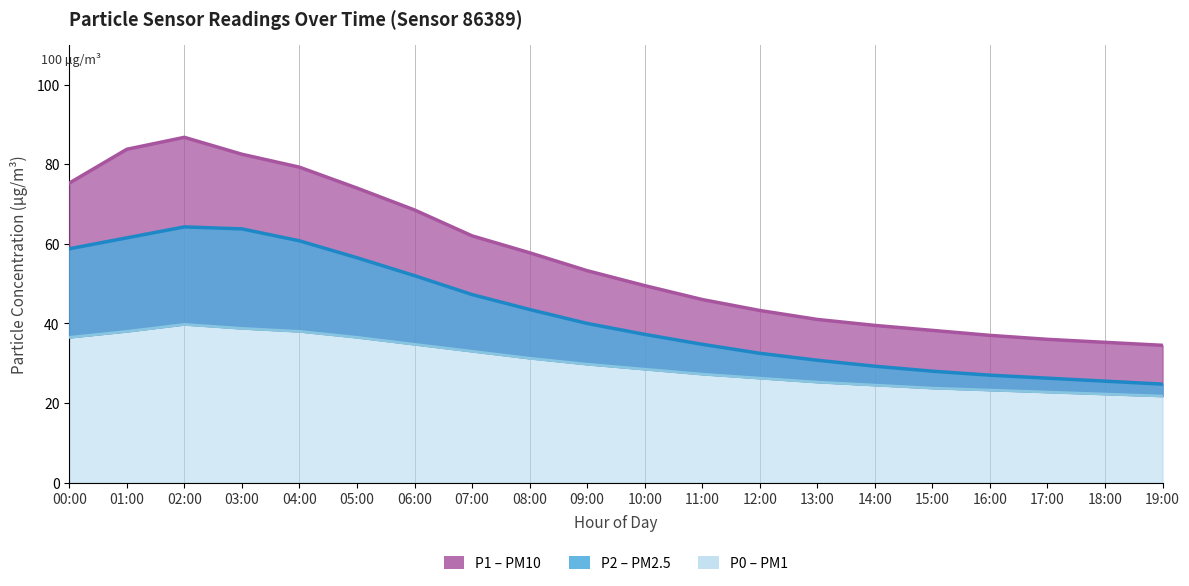

Does the chart display data point markers on the line(s)?

No